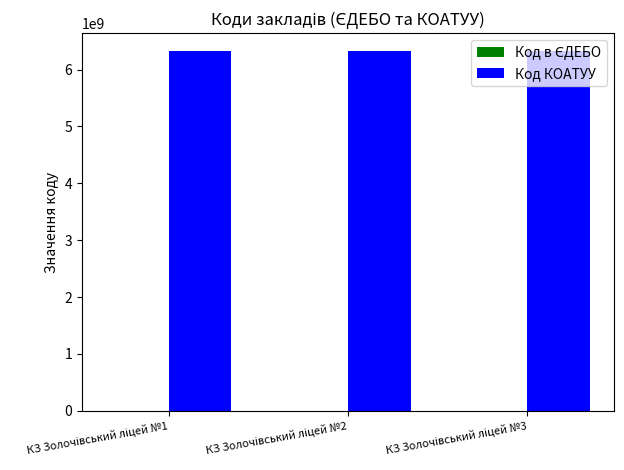

Which series has the largest total across all categories?

Код КОАТУУ